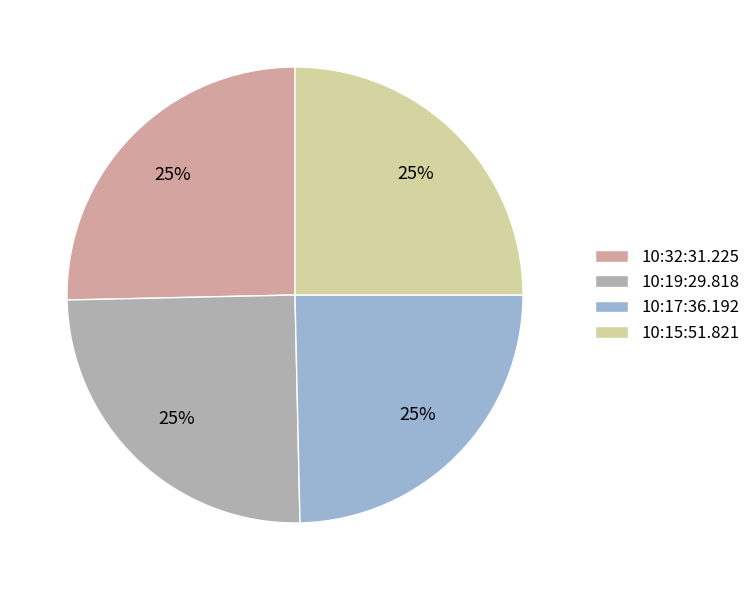

What percentage is the 10:17:36.192 slice, to the nearest percent?

25%